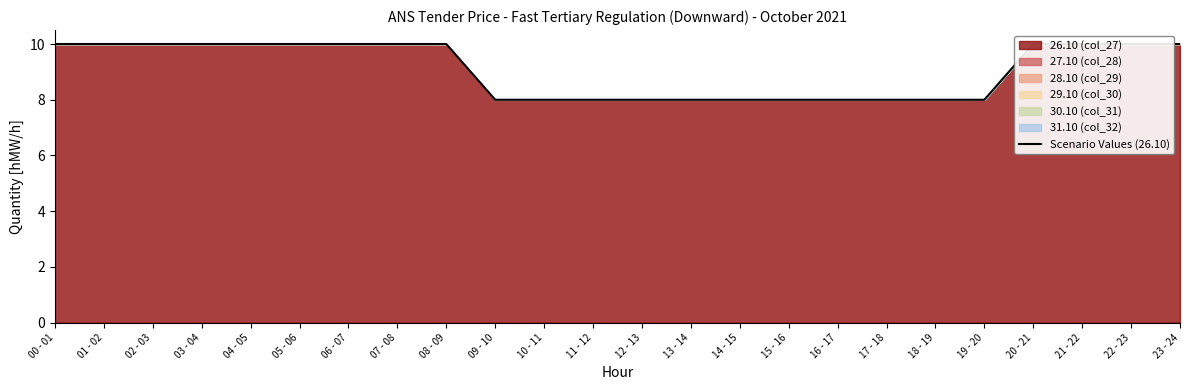

True or false: there are more than 0 points higher than both neighbors.

False